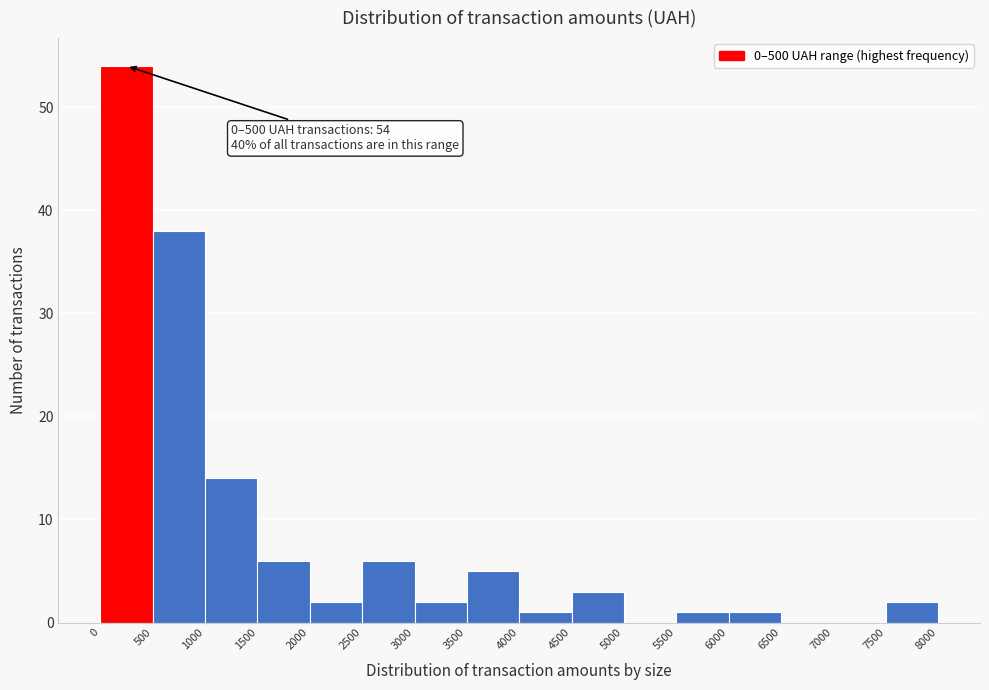

Over which range of the x-axis is the bar tallest?

0 to 500